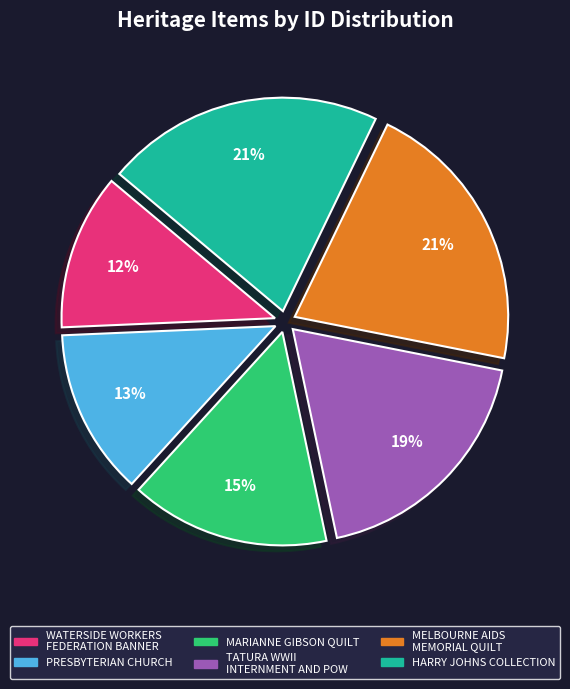

Is there a majority slice in this chart?

No